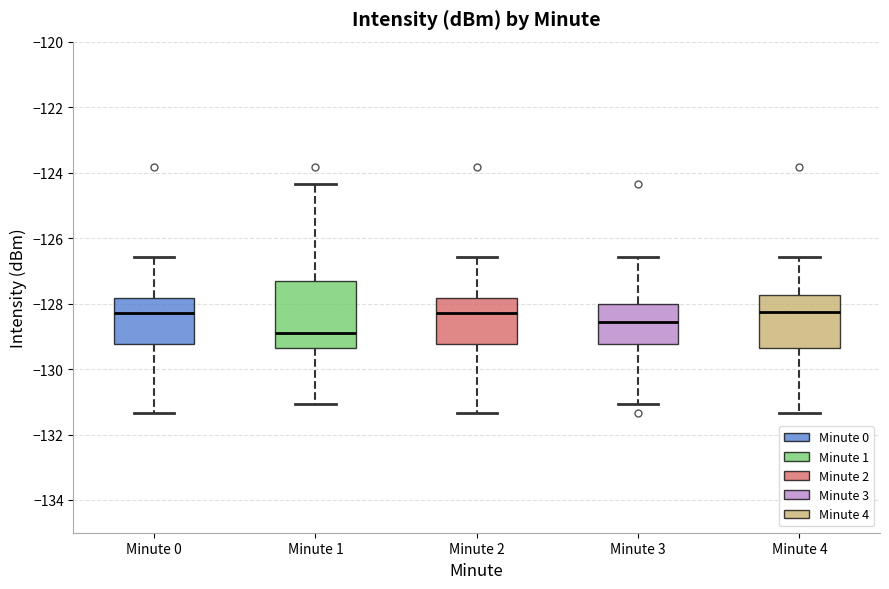

Reading left to right, read every box against the y-axis: the position of its median line, the range the box covers, and the ends of its whiskers. The values are not printed on the chart, so give them approximately, as read against the axis.

Minute 0: median -128.4, box -129.2 to -127.8, whiskers -131.4 to -126.6
Minute 1: median -129.0, box -129.4 to -127.4, whiskers -131.0 to -124.4
Minute 2: median -128.4, box -129.2 to -127.8, whiskers -131.4 to -126.6
Minute 3: median -128.6, box -129.2 to -128.0, whiskers -131.0 to -126.6
Minute 4: median -128.2, box -129.4 to -127.8, whiskers -131.4 to -126.6